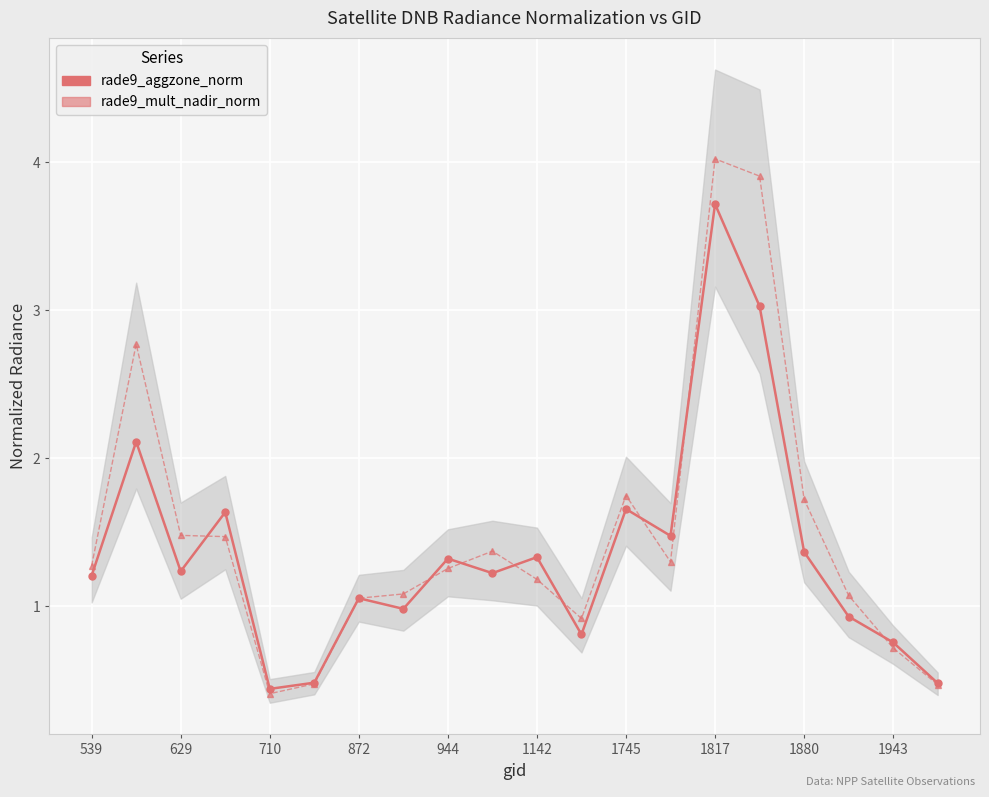

The rade9_mult_nadir_norm series shows 1.1 at 1943. True or false?

False